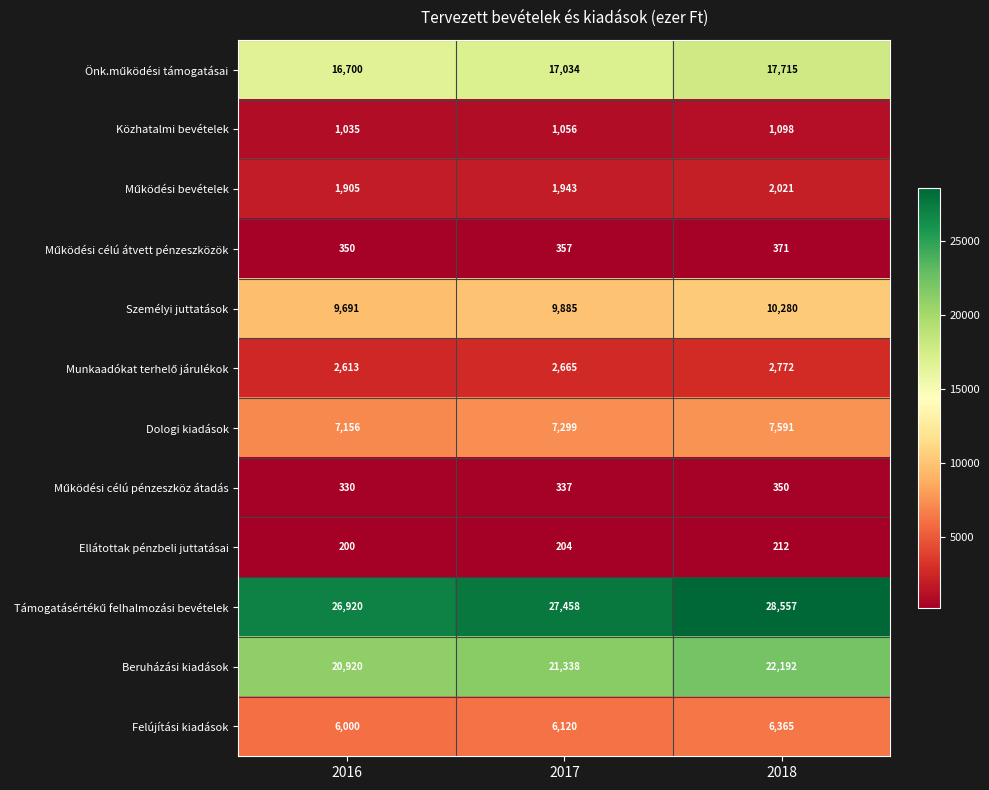

The Személyi juttatások series shows 17206 at 2017. True or false?

False